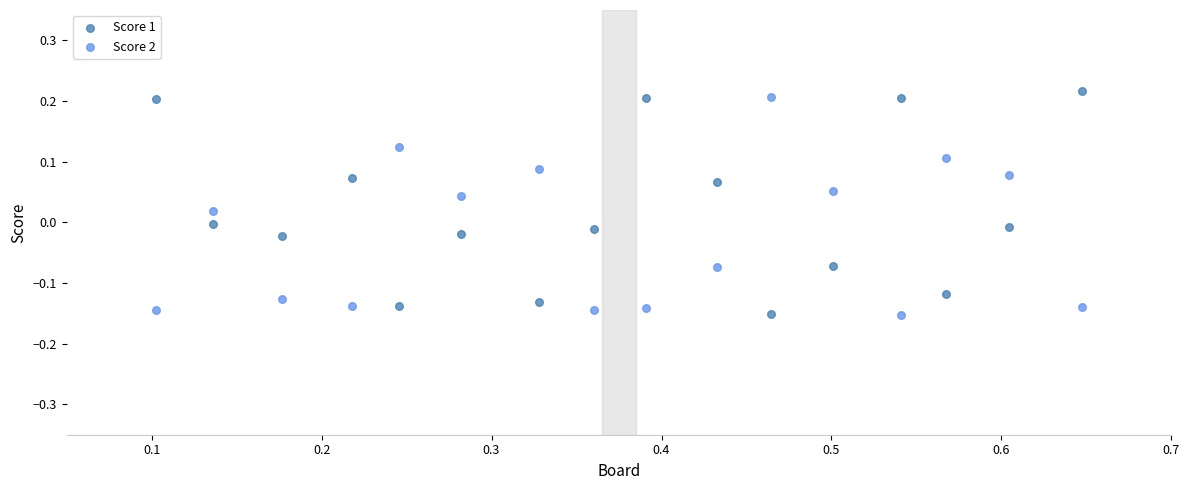

What is the X range (max minus min) for the scatter plot?

0.5